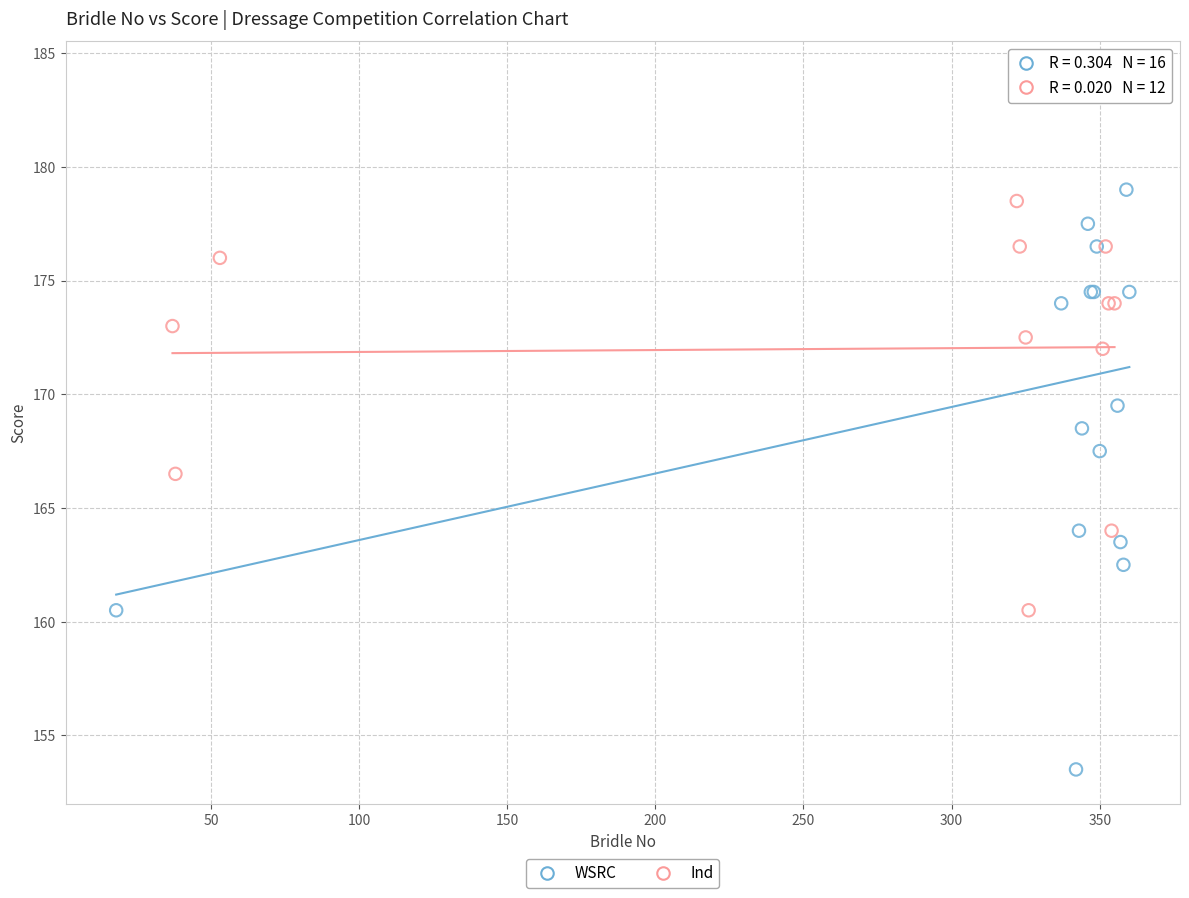

Which series reaches the maximum Y coordinate?

WSRC